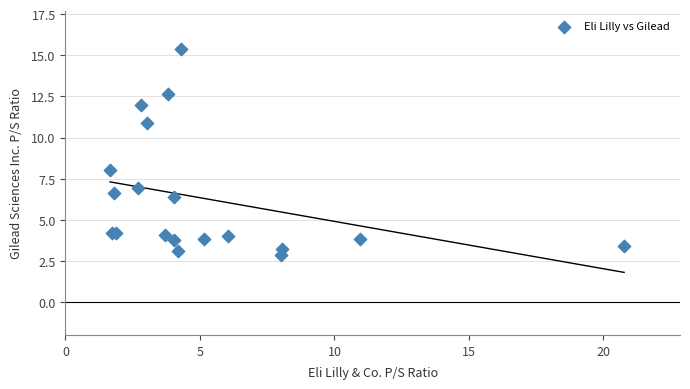

What Y value in the scatter plot is closest to 9?

8.0